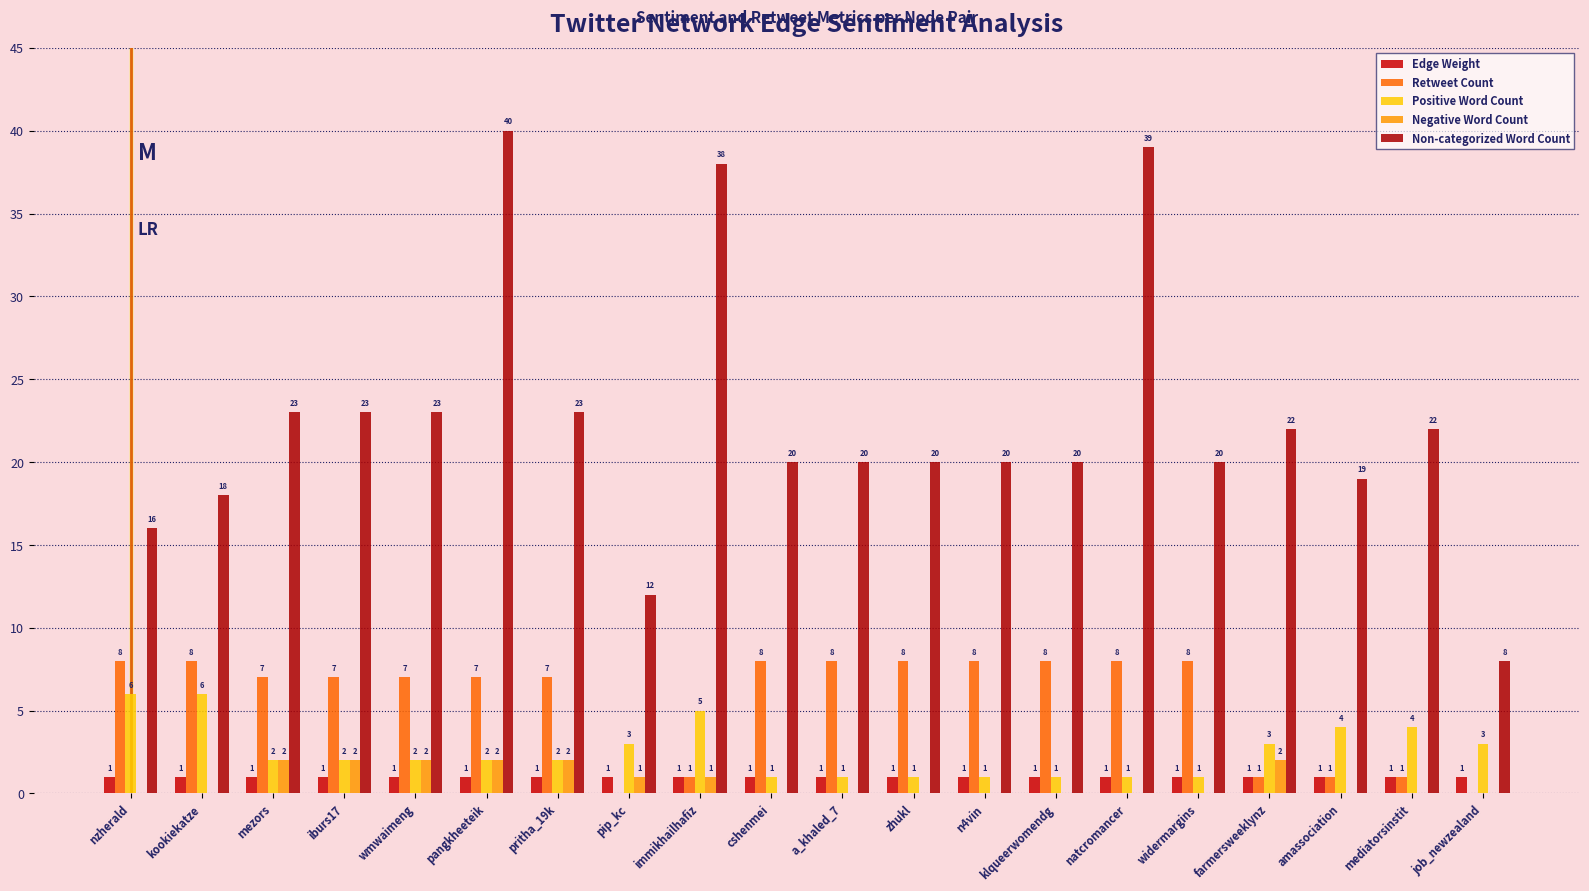

What is the label of the 20th bar from the left?

job_newzealand